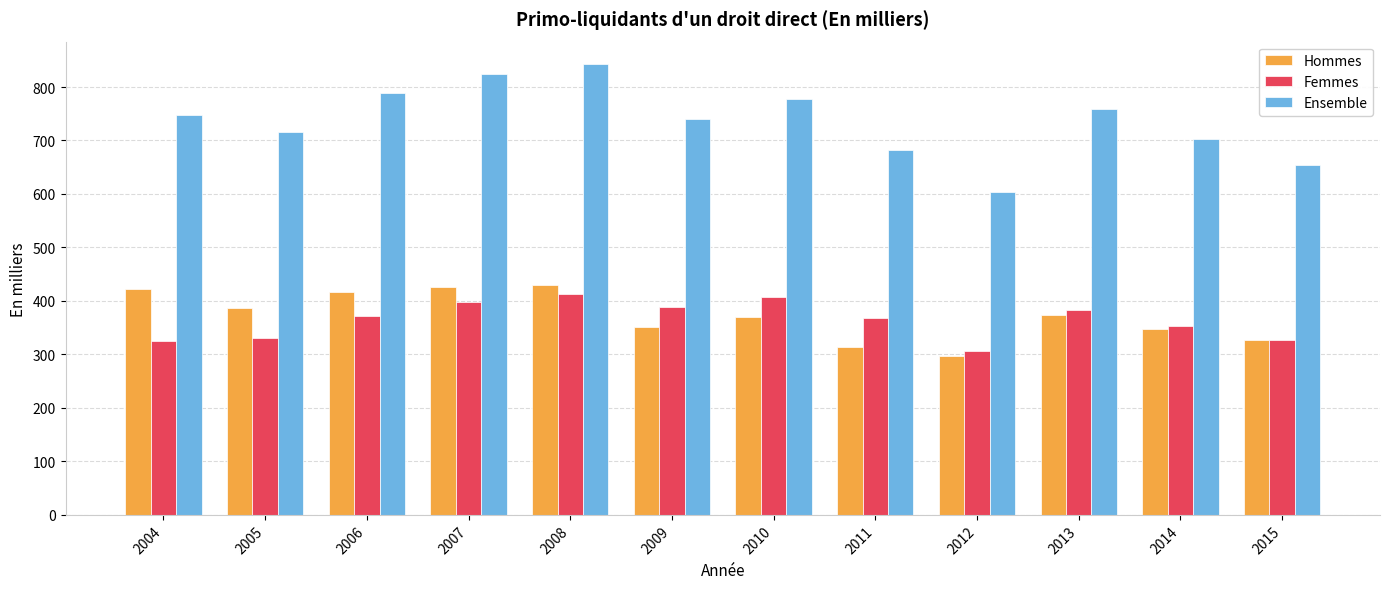

What are all the series names shown in the legend?

Hommes, Femmes, Ensemble